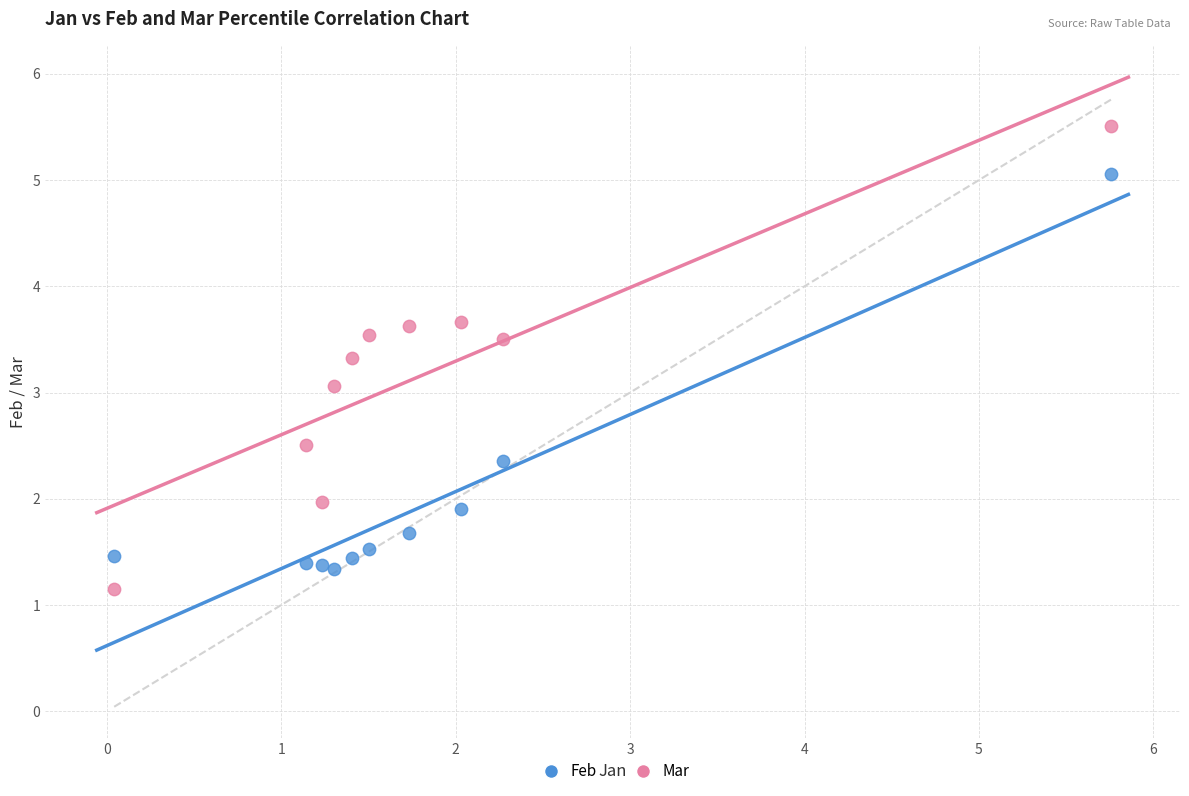

Which series contains the highest Y value?

Mar